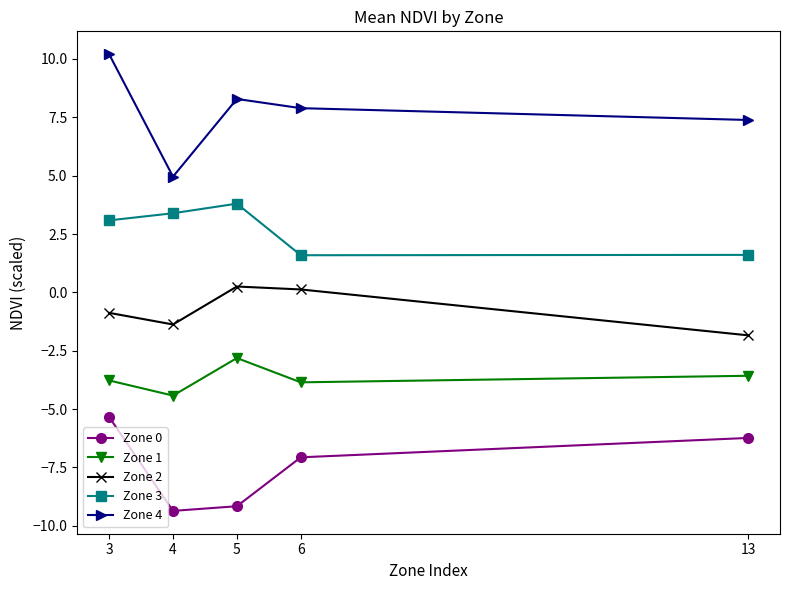

True or false: Zone 2 and Zone 3 cross at least once.

False